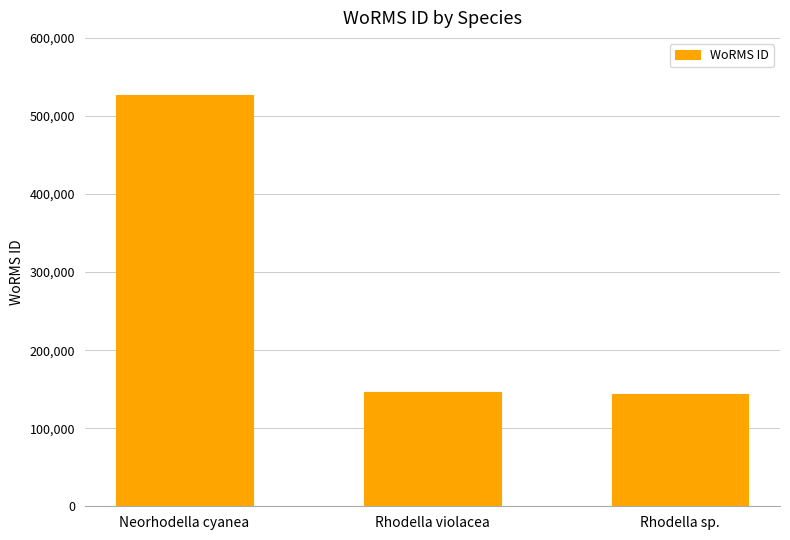

What is the label of the 2nd bar from the right?

Rhodella violacea